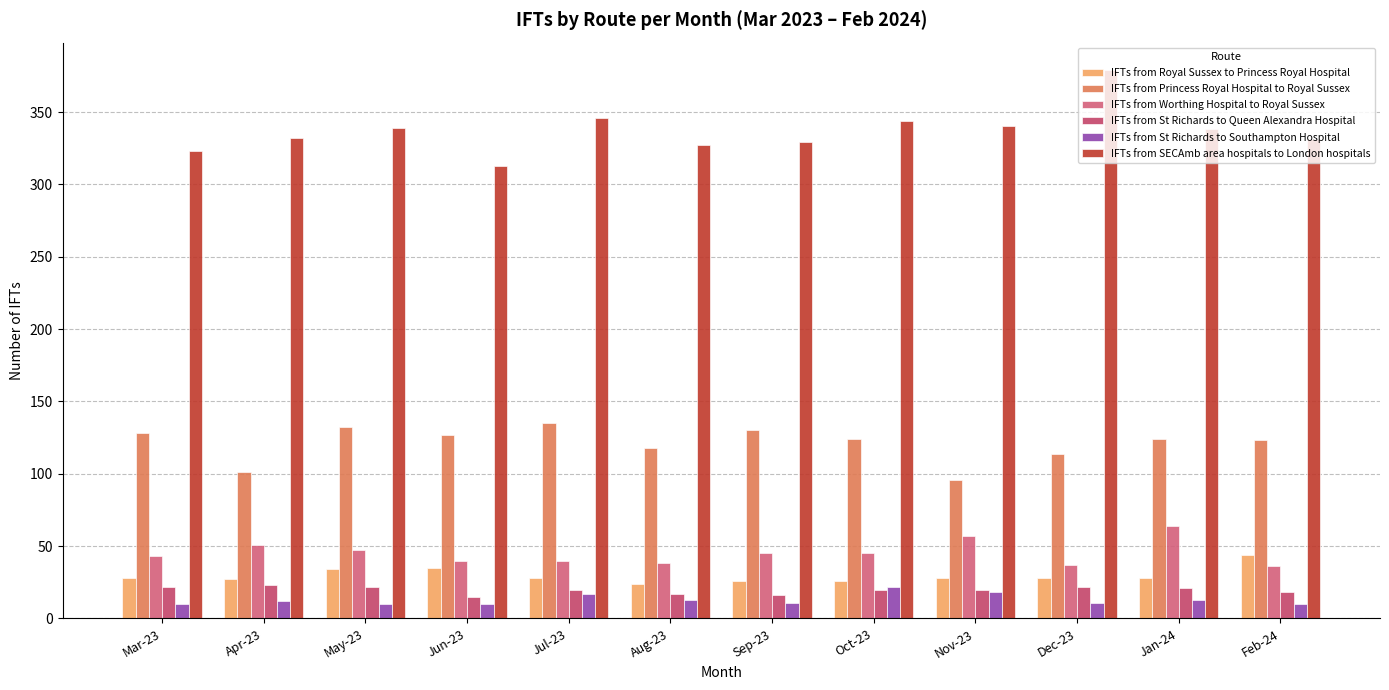

Between Jun-23 and Sep-23, which series saw the biggest shift?

IFTs from SECAmb area hospitals to London hospitals